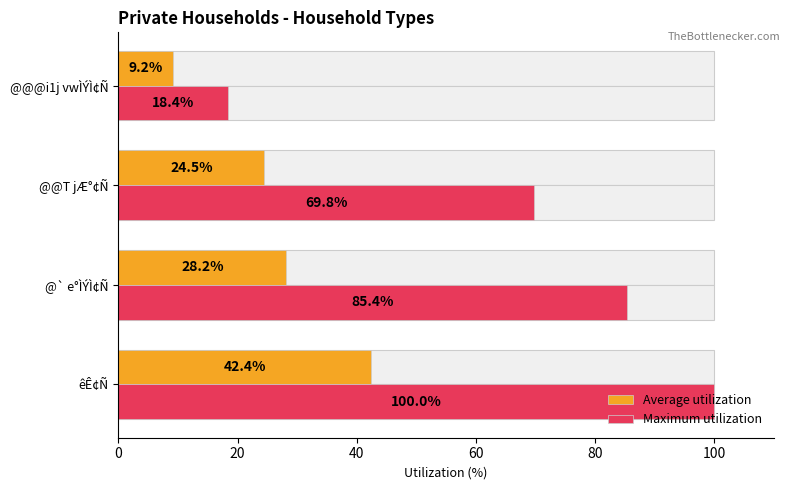

How many groups of bars are there?

4